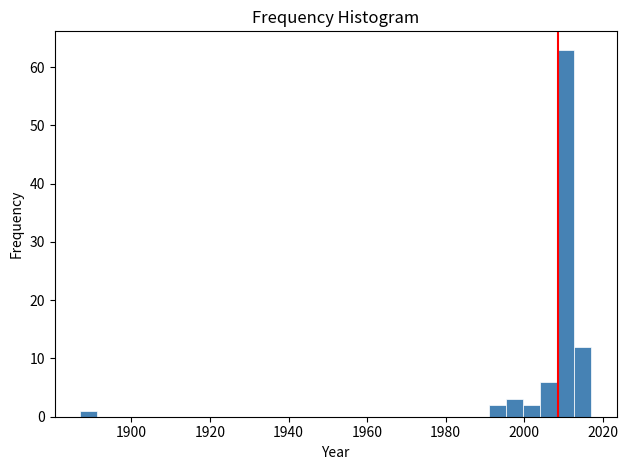

Read against the x-axis, roughly where is the centre of the tallest bar?

2010